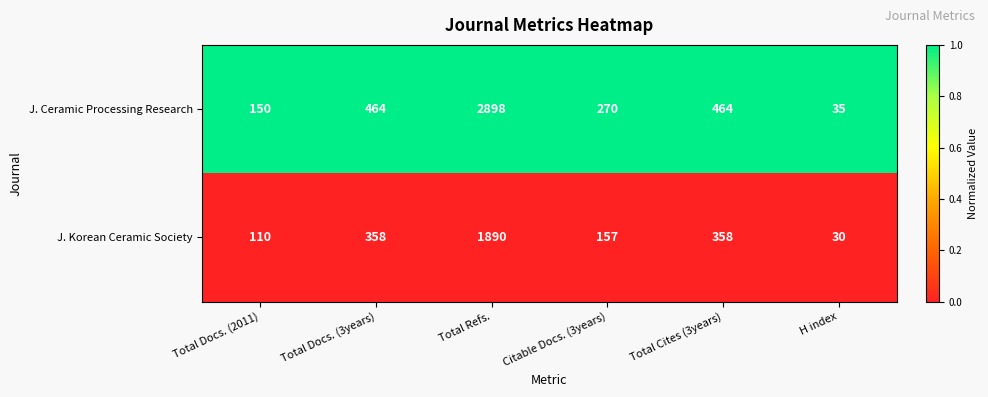

Which series has the widest spread of values?

J. Ceramic Processing Research